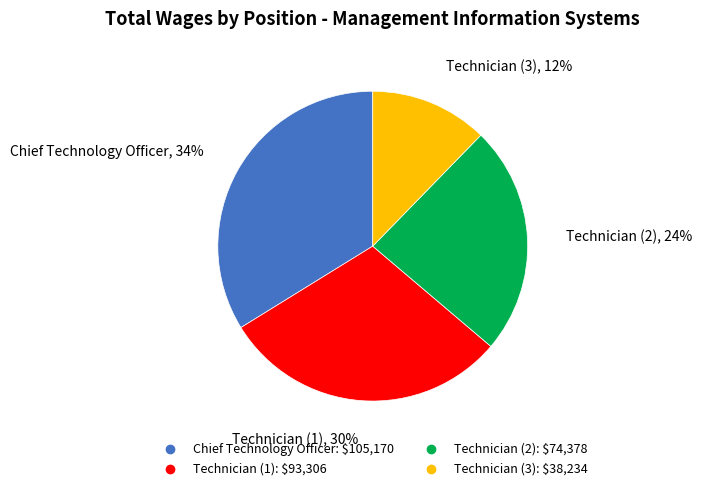

Is there any slice that represents more than half of the pie?

No